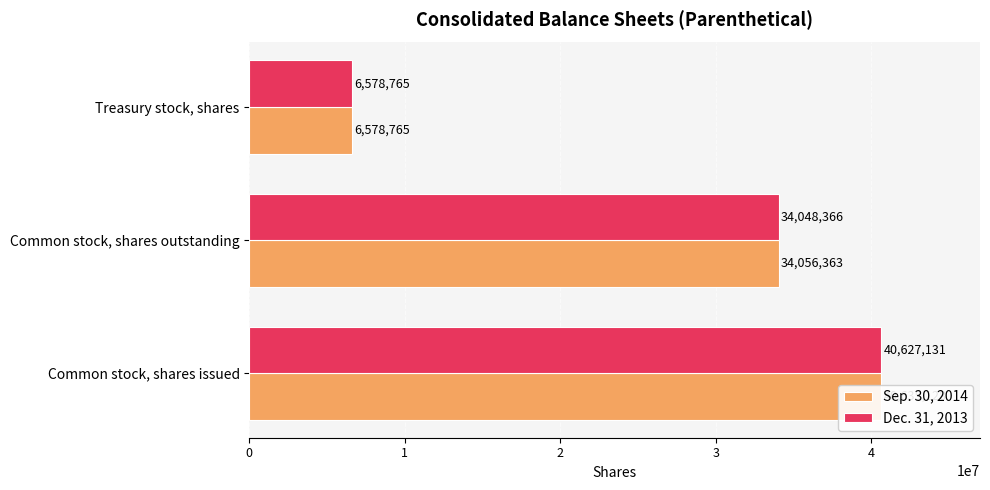

What is the greatest value displayed?

40635128